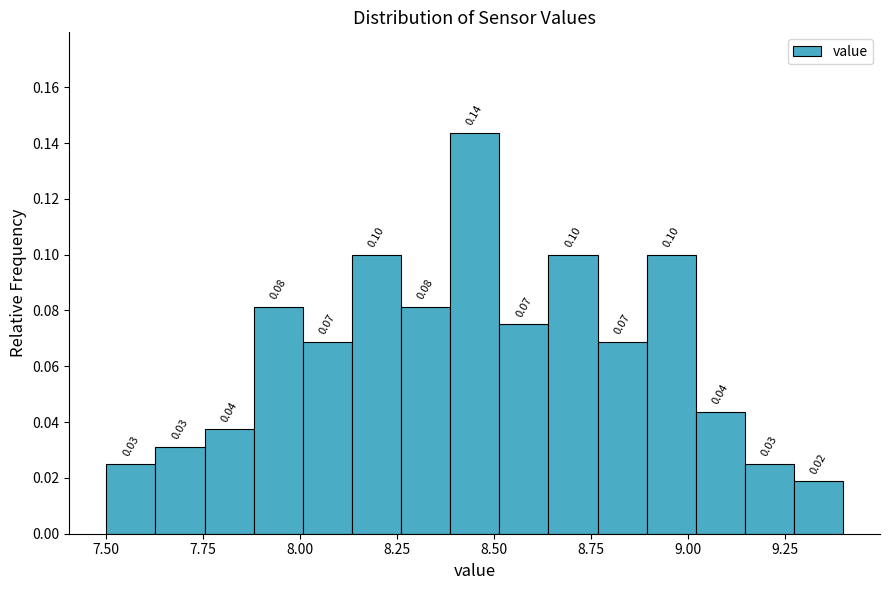

Read against the x-axis, roughly where is the centre of the tallest bar?

8.45